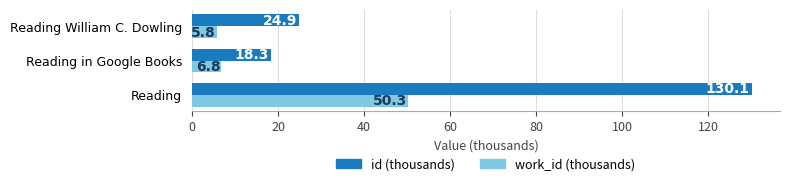

What is the difference between the highest and lowest values at Reading William C. Dowling?

19.1